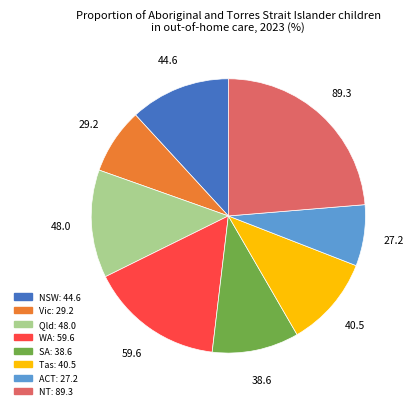

Approximately how many times larger is the value at ACT compared to WA?

0.5